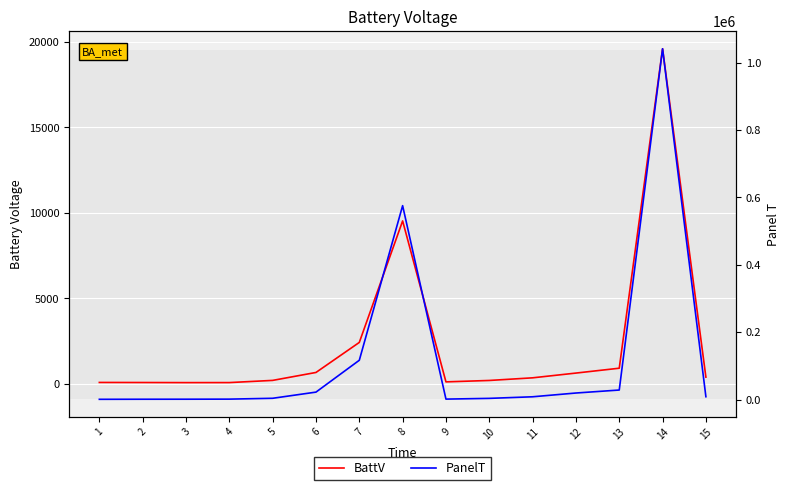

How many lines are shown in the chart?

2